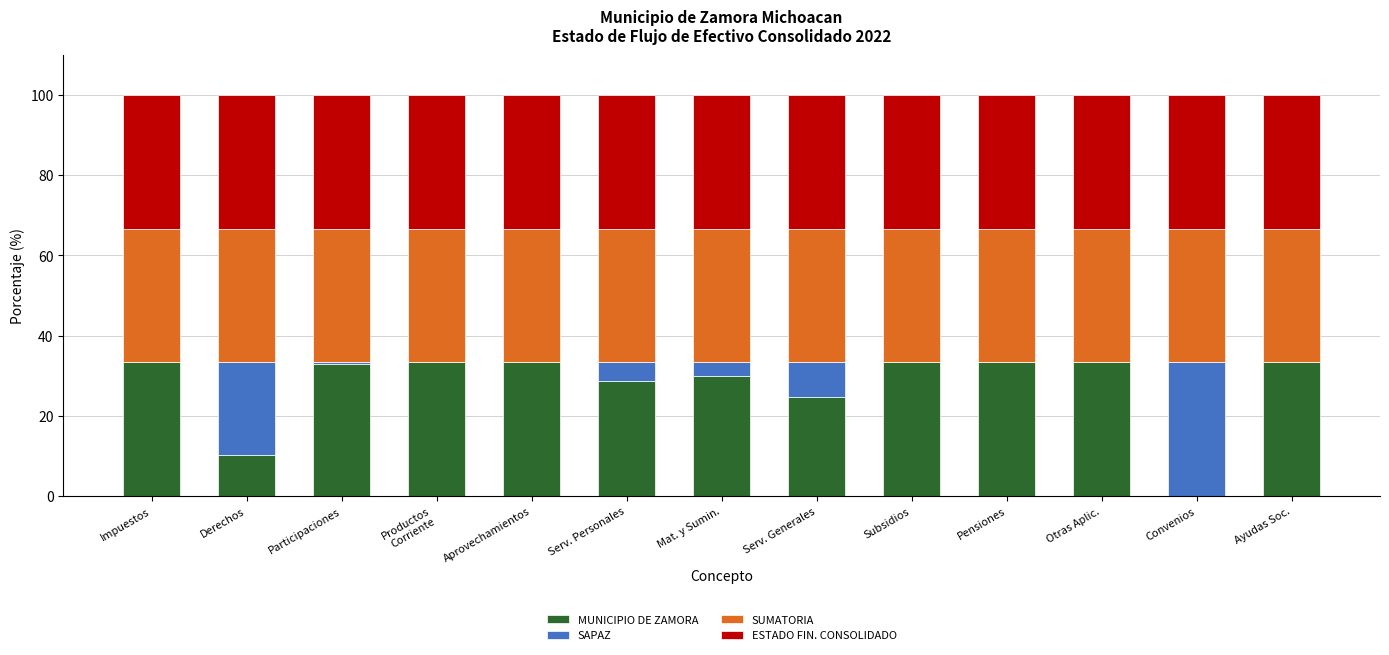

What is the total value across all series at Serv. Generales?

100.0